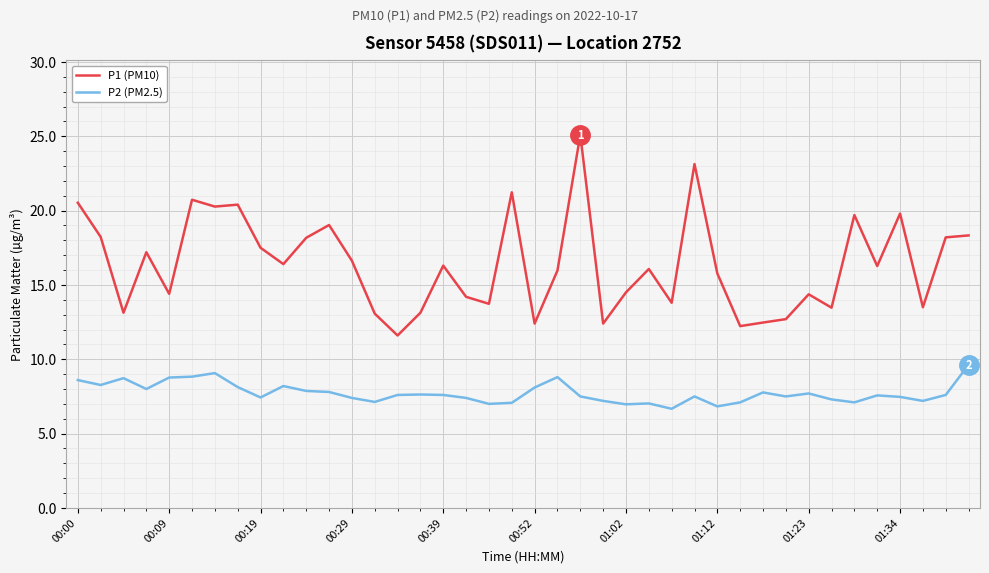

Which series has the widest spread of values?

P1 (PM10)